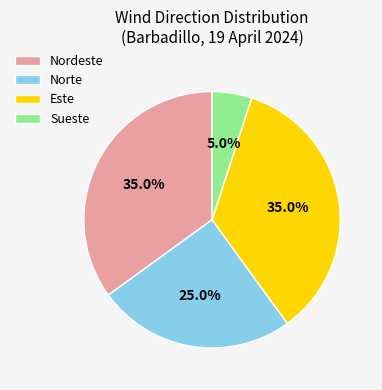

Which has a higher value, Este or Sueste?

Este